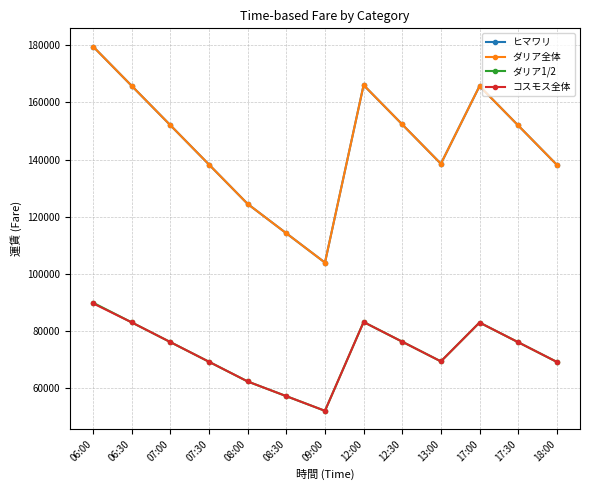

Does the chart display data point markers on the line(s)?

Yes